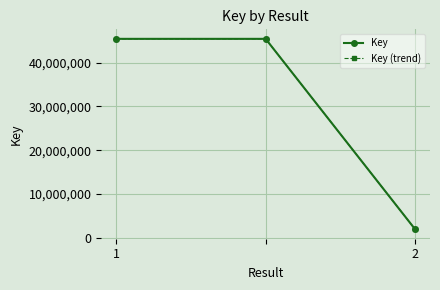

Count the Key values in the range 1904779 to 45484329.

3